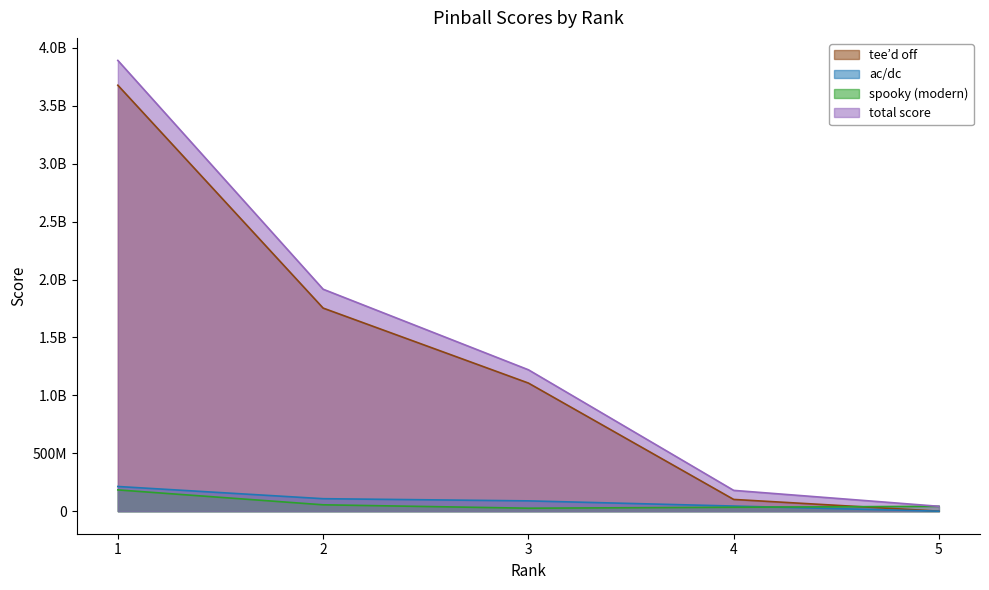

Reading right to left, what are all the values shown in this chart?

tee’d off: 0	101471200	1106373720	1753806700	3678213270
ac/dc: 0	44286070	89022580	107835900	213270129
spooky (modern): 42159570	33923890	25697840	55092800	183830849
total score: 42159570	179681160	1221094140	1916735400	3892333380